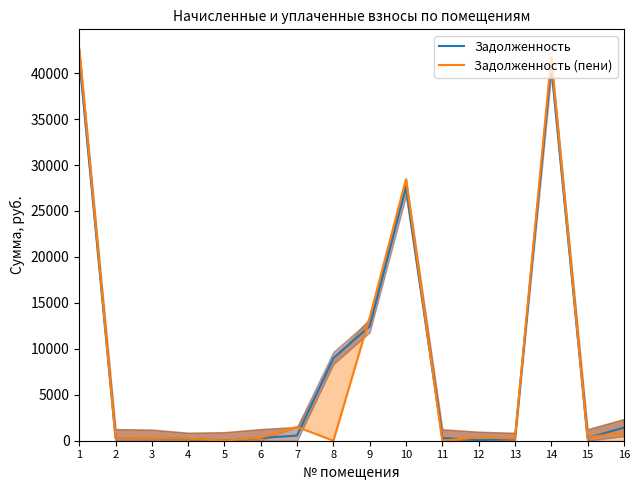

How many times do Задолженность and Задолженность (пени) cross each other?

5